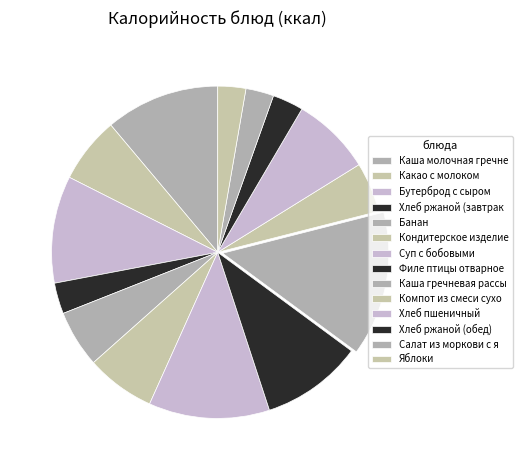

How many slices are in this pie chart?

14